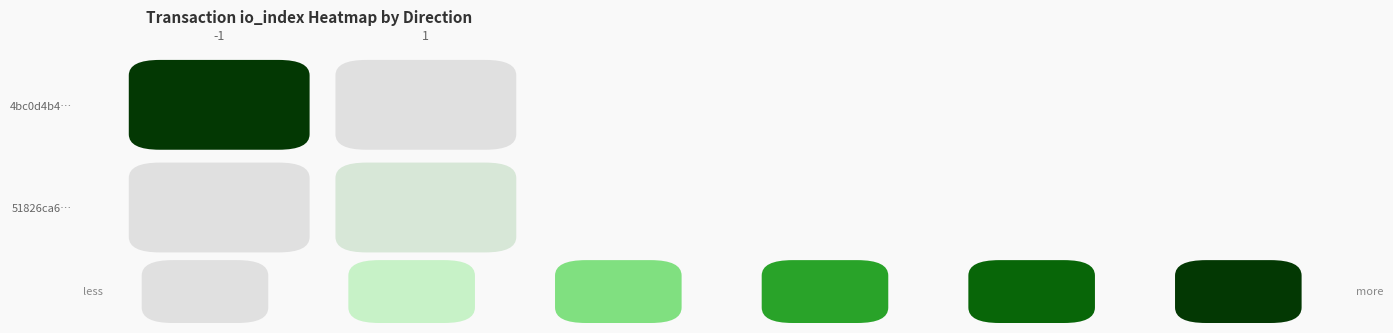

The value of 51826ca6ede36beb88cf081cfcbf6a5ba4e8e42 at direction is 1. True or false?

False